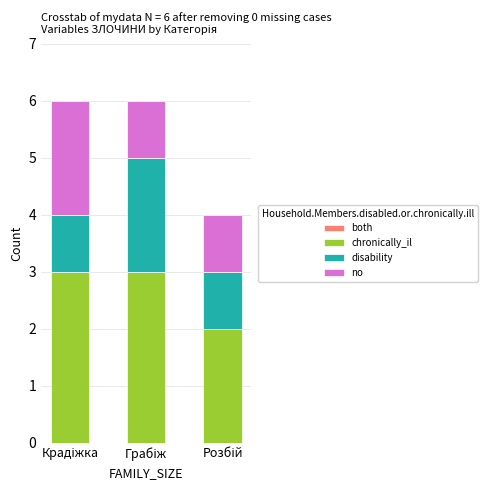

Reading left to right, transcribe the values for chronically_il.

3	3	2